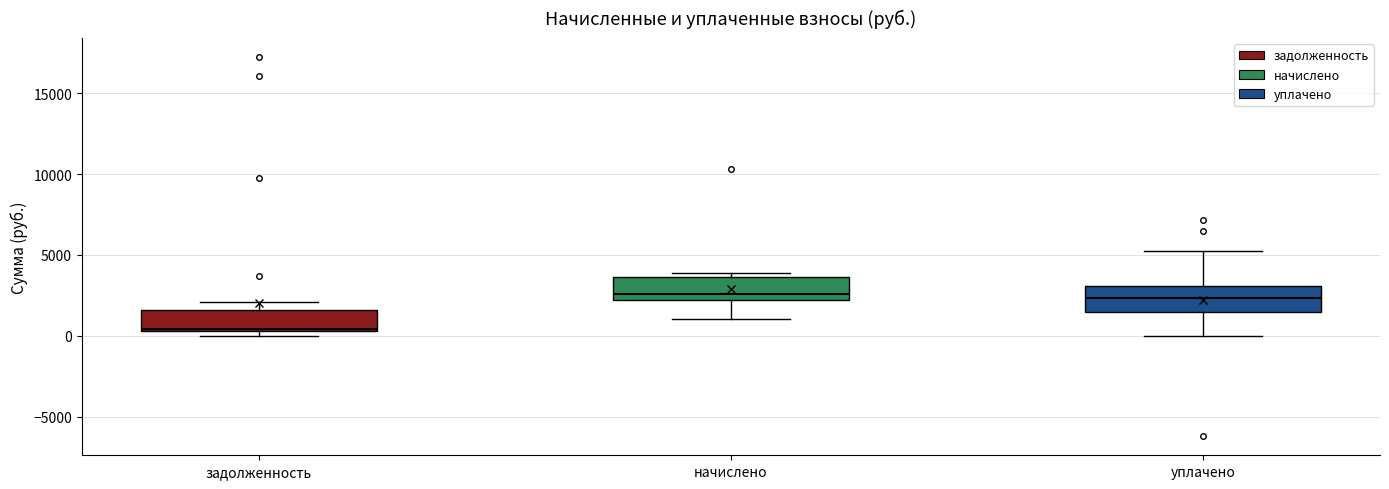

Reading left to right, transcribe this box plot: for each box, give where its median line is, the range the box spans, and where its two whiskers end, as read against the y-axis. The values are not printed on the chart, so give them approximately, as read against the axis.

задолженность: median 500 (just above the box's lower edge), box 500 to 1500, whiskers 0 to 2000
начислено: median 2500, box 2000 to 3500, whiskers 1000 to 4000
уплачено: median 2500, box 1500 to 3000, whiskers 0 to 5000